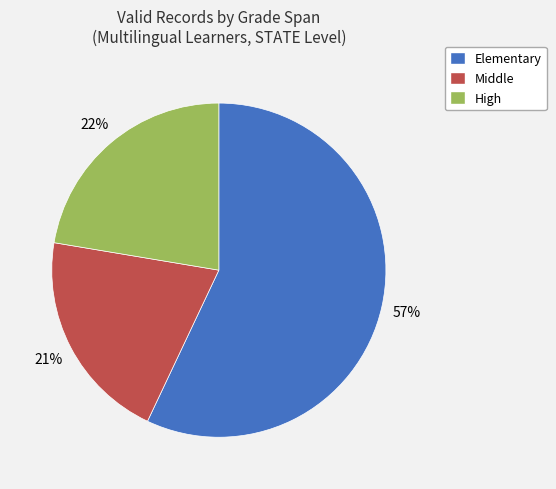

To the nearest percent, what is the difference between the largest and smallest slice percentages?

36%